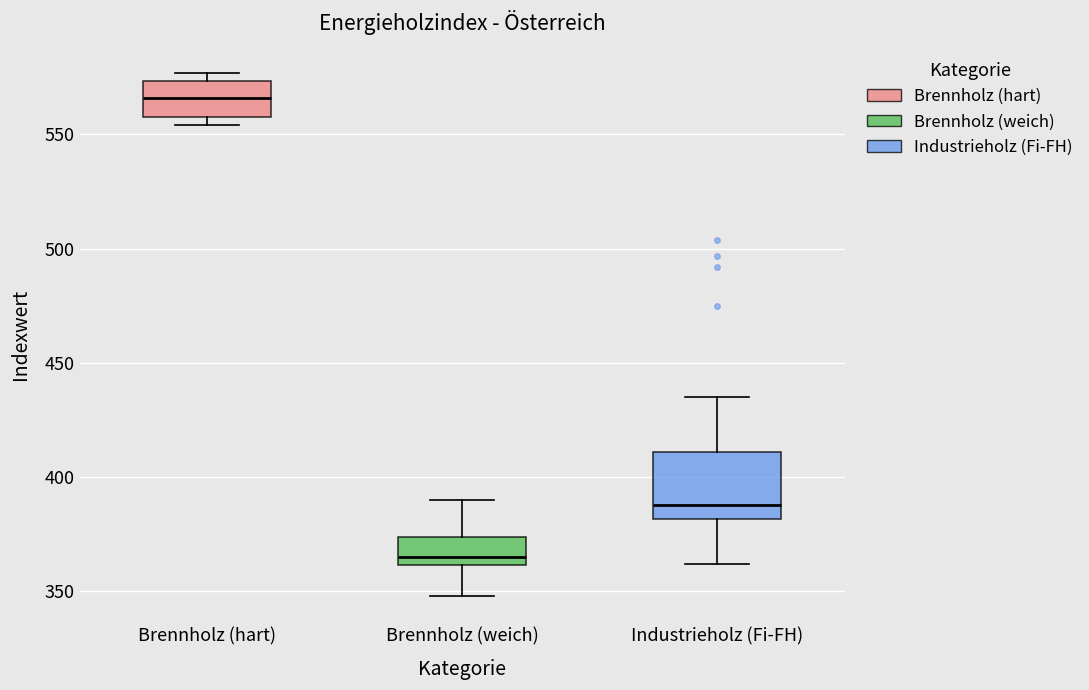

Reading left to right, transcribe this box plot: for each box, give where its median line is, the range the box spans, and where its two whiskers end, as read against the y-axis. The values are not printed on the chart, so give them approximately, as read against the axis.

Brennholz (hart): median 565, box 560 to 575, whiskers 555 to 575 (just above the box's upper edge)
Brennholz (weich): median 365, box 360 to 375, whiskers 350 to 390
Industrieholz (Fi-FH): median 390, box 380 to 410, whiskers 360 to 435